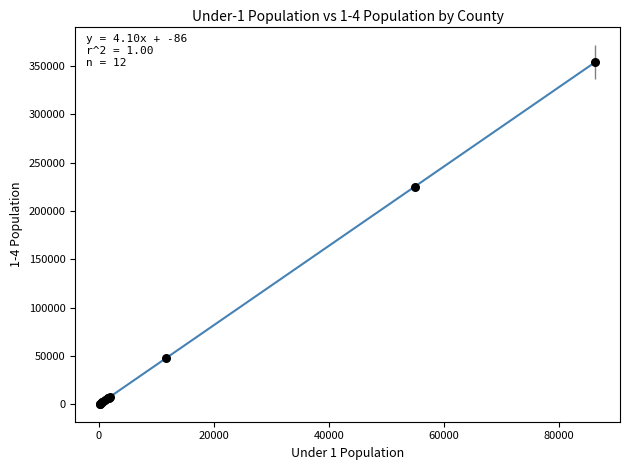

What Y value in the scatter plot is closest to 177644?

224741